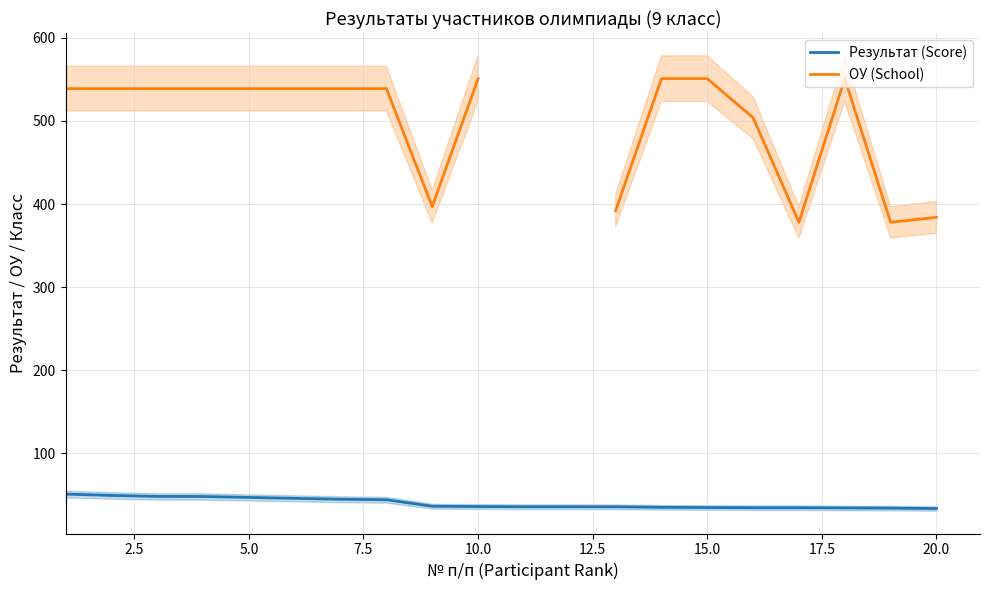

Is this an area chart (filled region under the line)?

No